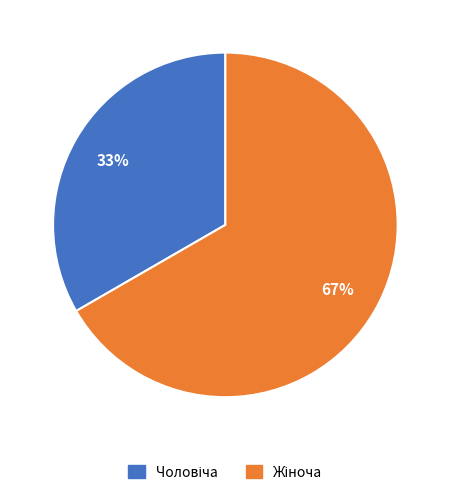

Is there any slice that represents more than half of the pie?

Yes